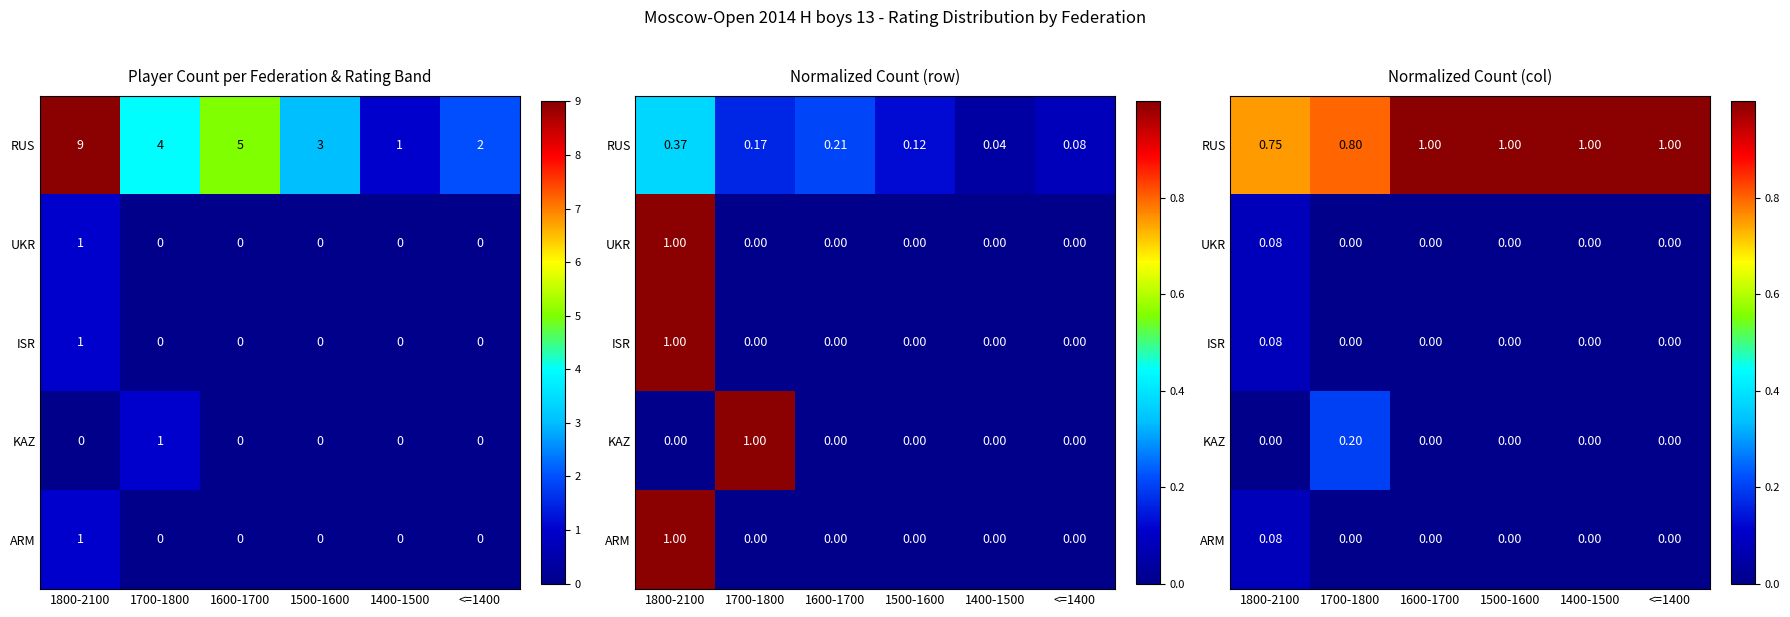

The ISR series shows 0.1 at 1800-2100. True or false?

True